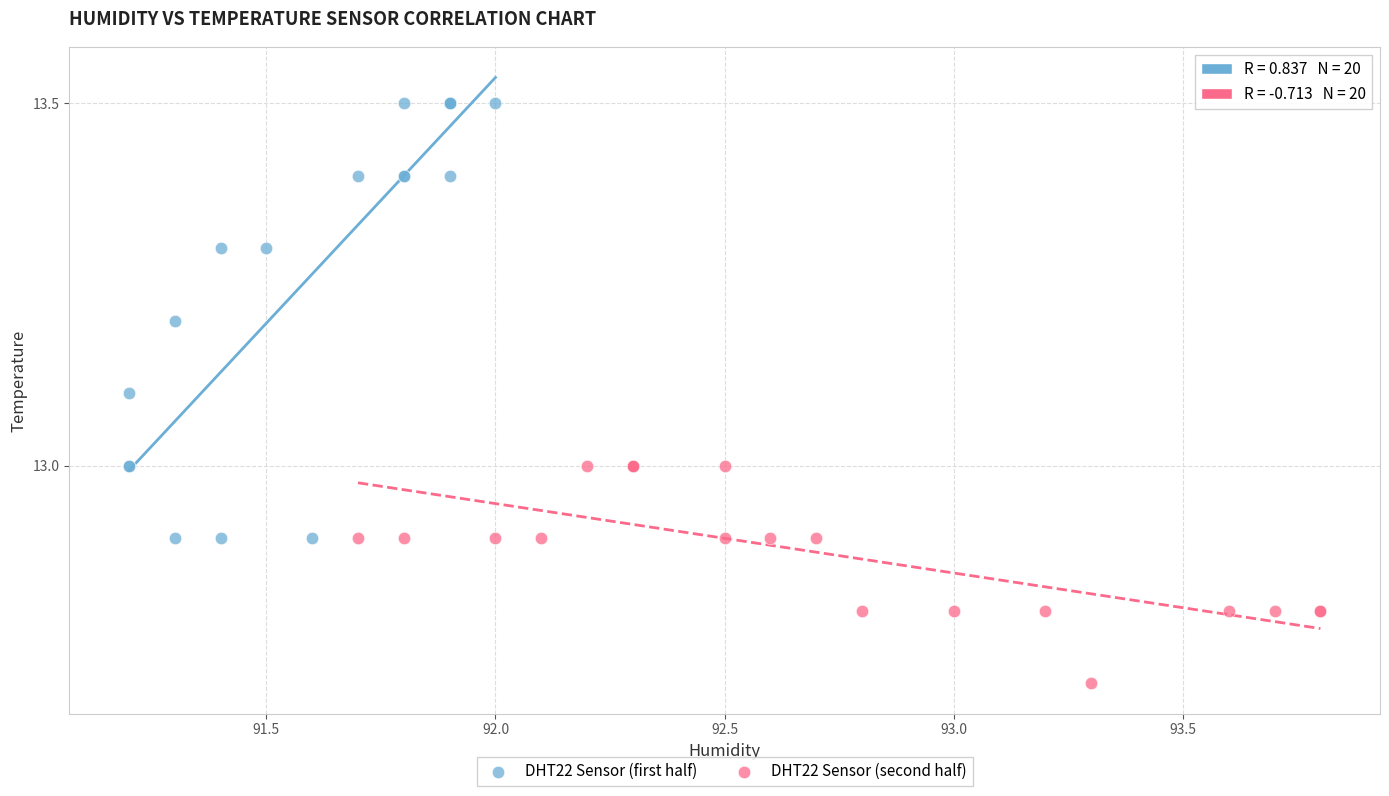

Which series contains the lowest Y value?

DHT22 Sensor (second half)